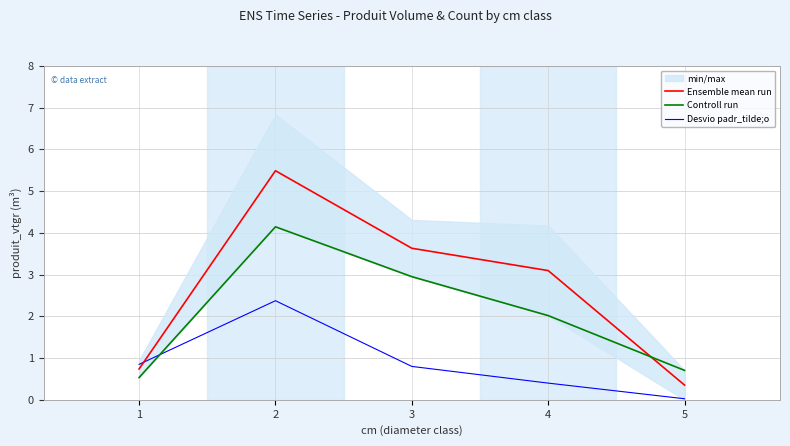

Does the chart display data point markers on the line(s)?

No